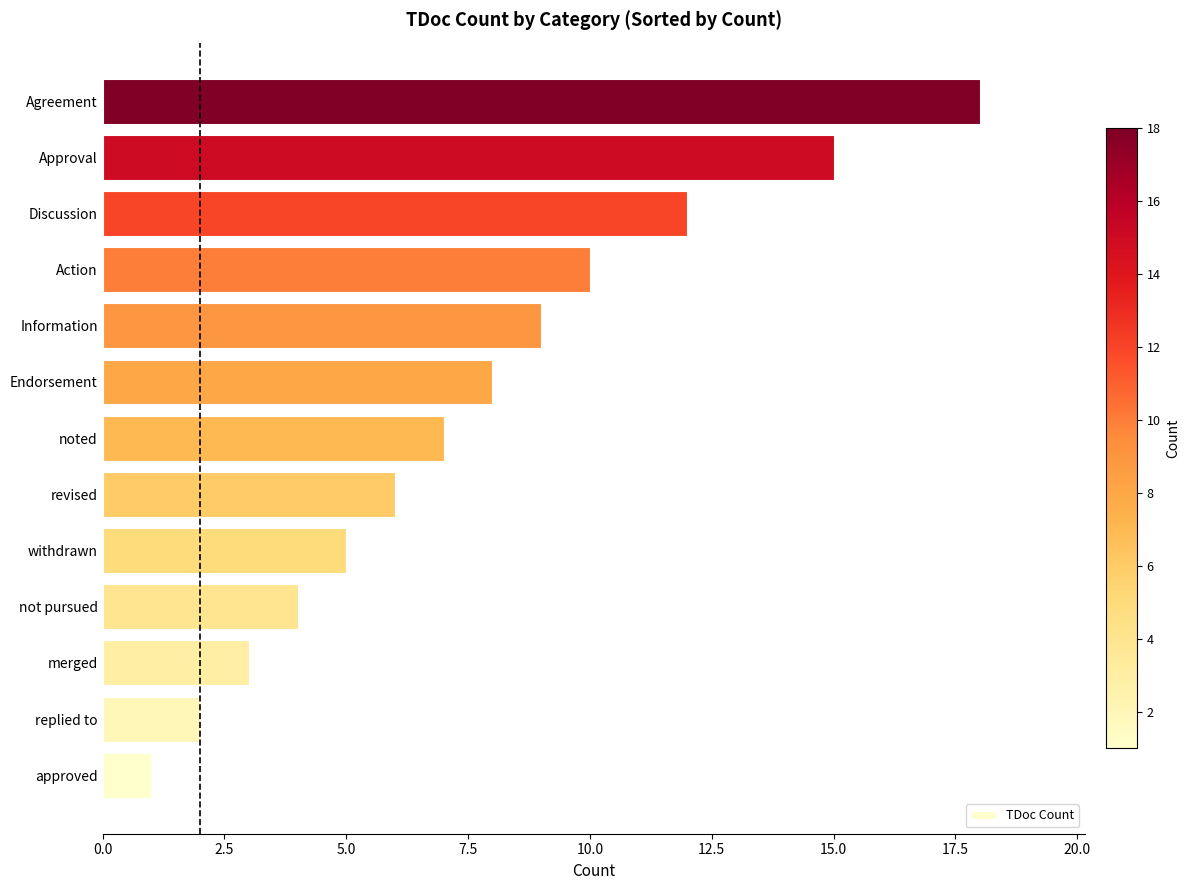

The value at replied to is 3. True or false?

False